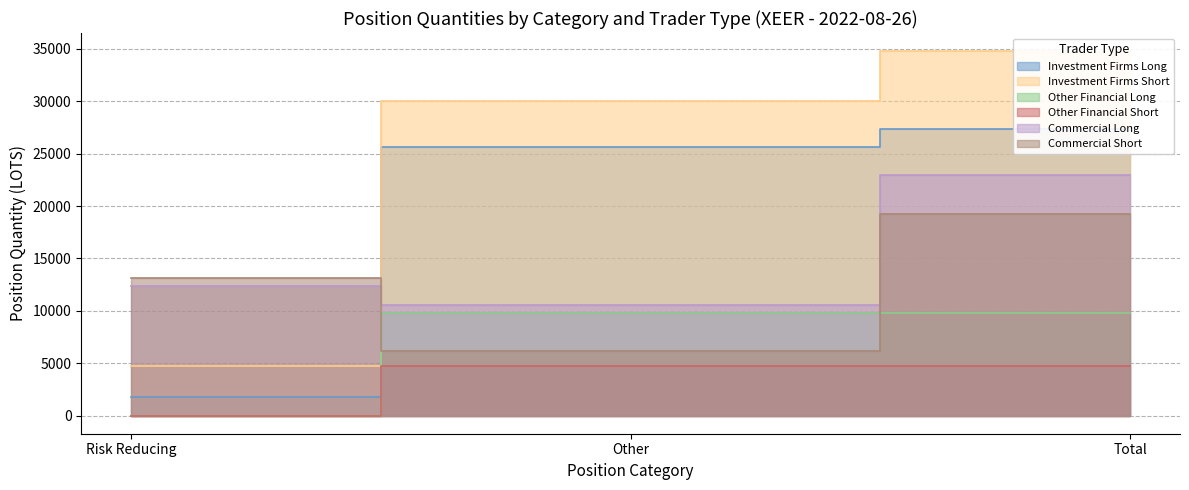

What is the difference between the maximum and minimum values in the Commercial Short series?

13102.6